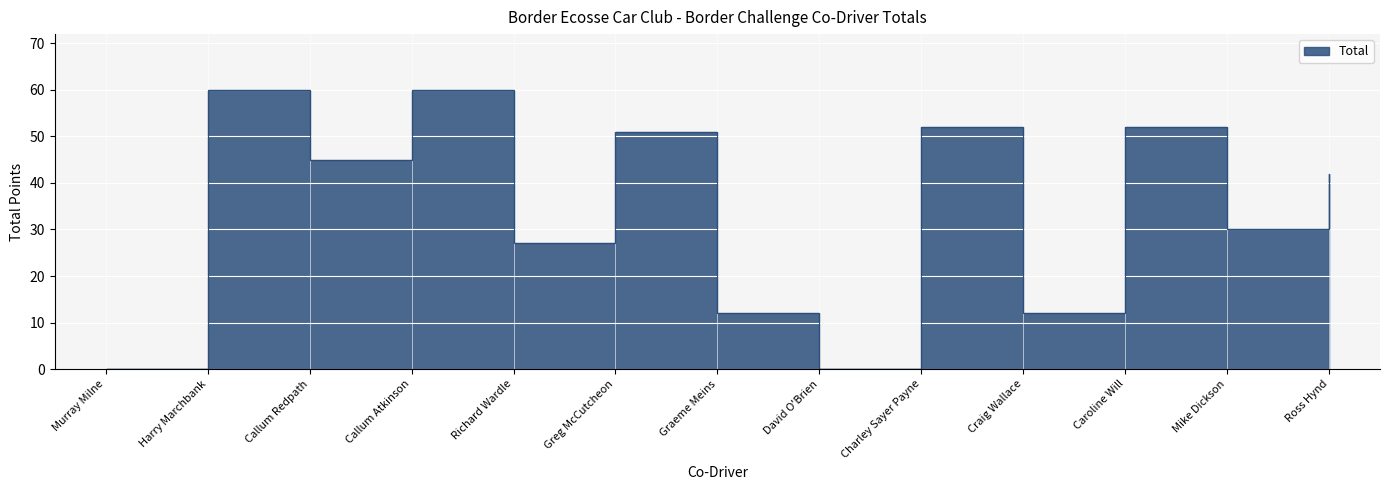

How many data points are less than 42?

6